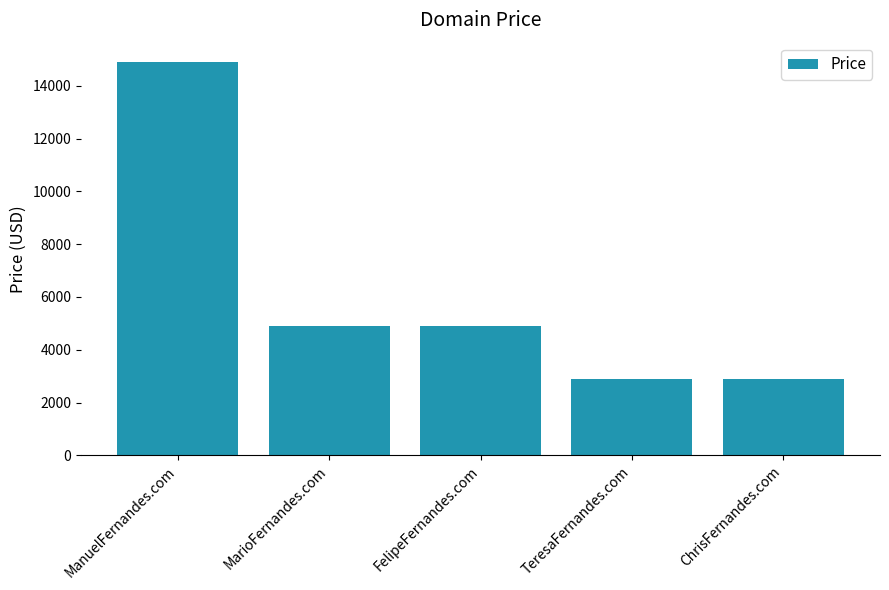

Does the chart contain any negative values?

No